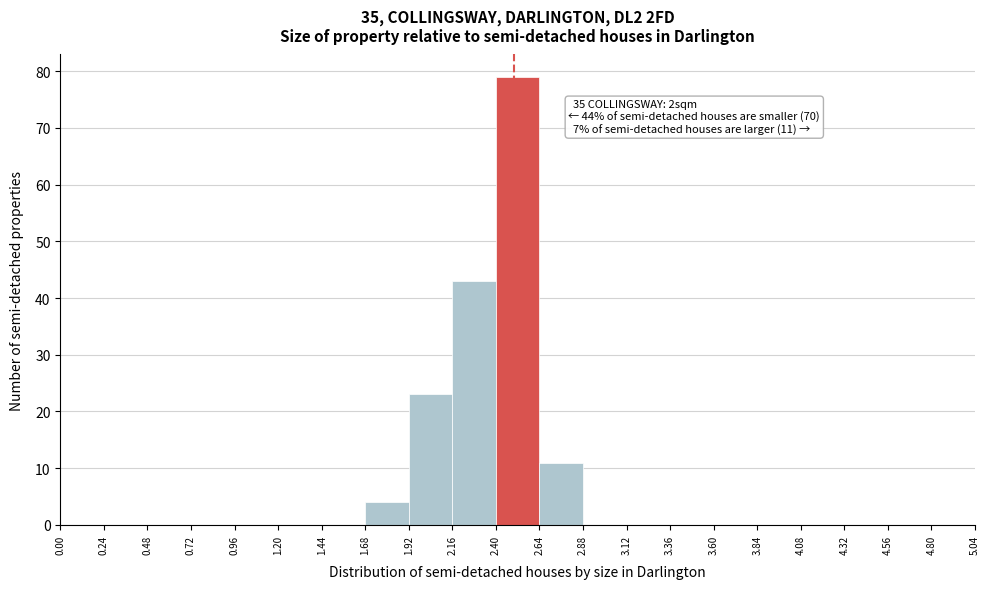

Over which range of the x-axis is the bar tallest?

2.40 to 2.64